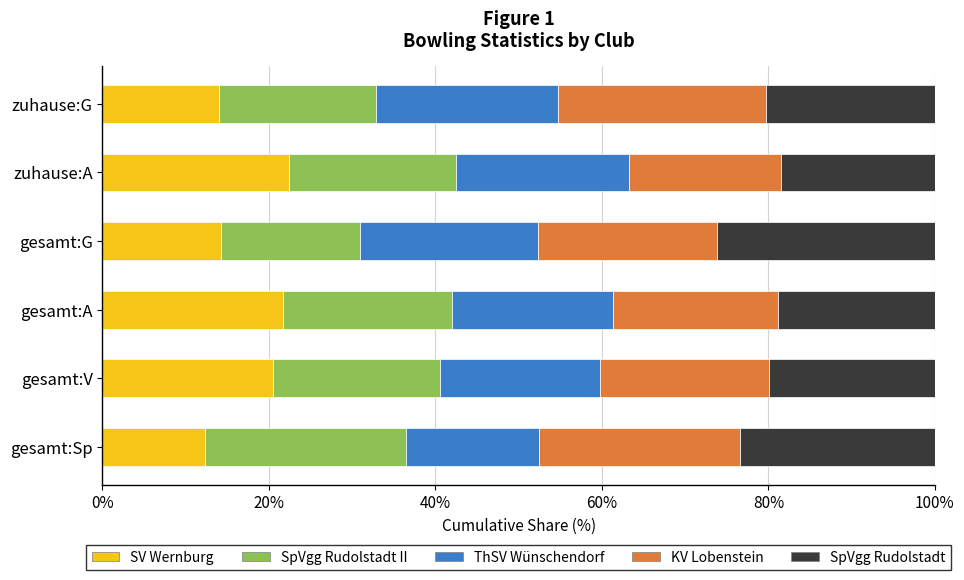

What is the sum of all SV Wernburg values?

105.4